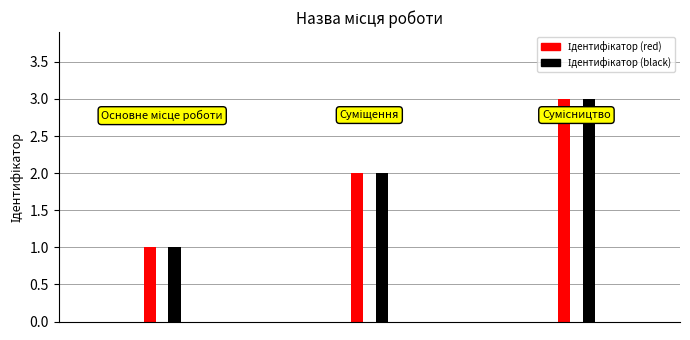

What is the approximate value at Основне місце роботи?

1